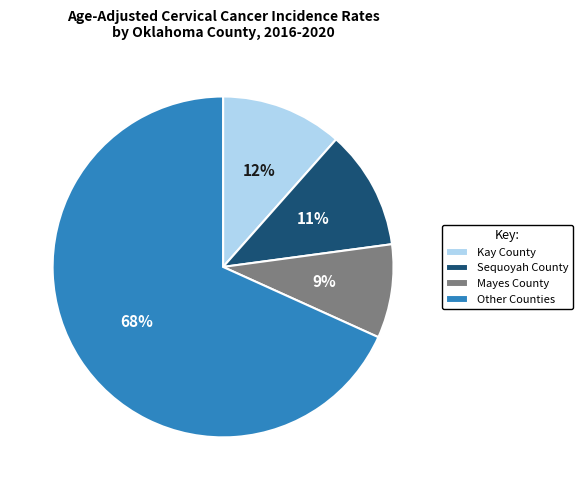

Between Sequoyah County and Mayes County, which is larger?

Sequoyah County